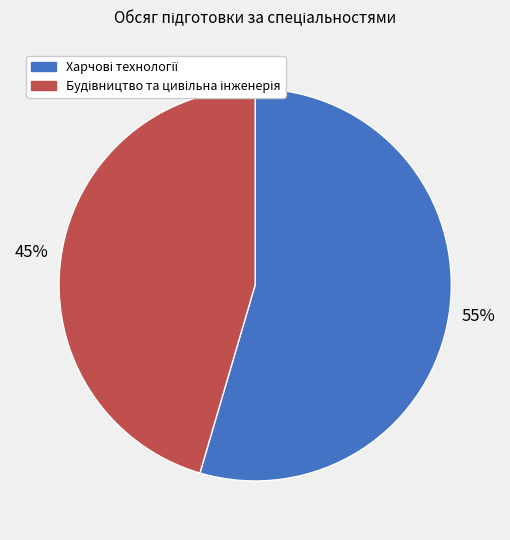

Does any single category account for the majority?

Yes